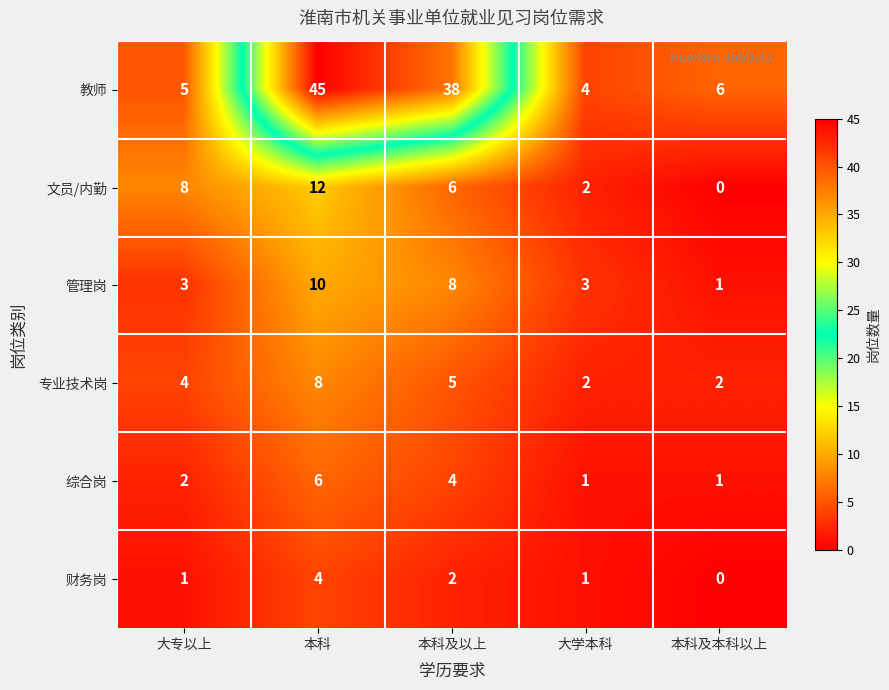

At 本科, list the series in order from smallest to largest.

财务岗, 综合岗, 专业技术岗, 管理岗, 文员/内勤, 教师